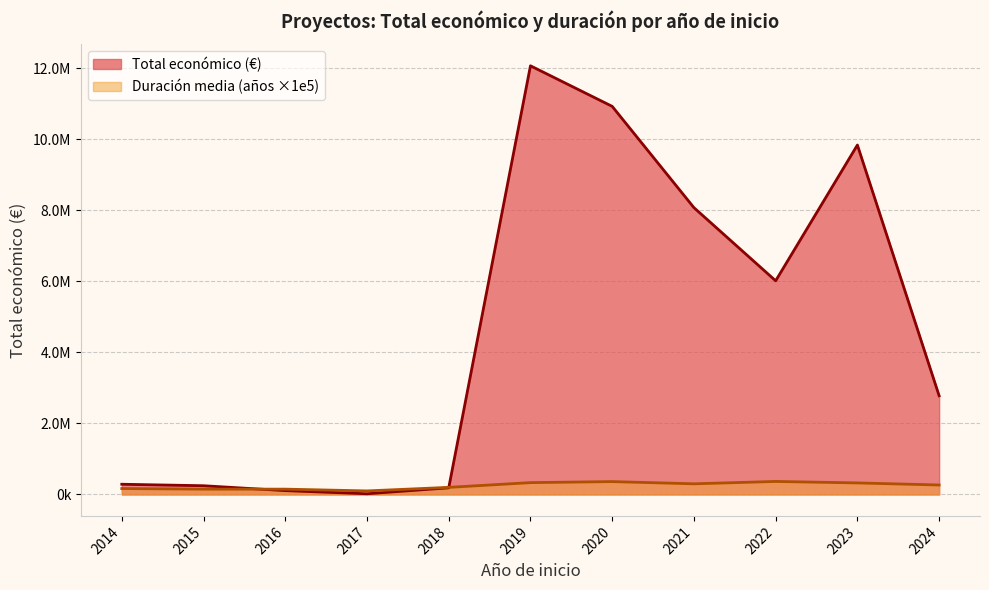

Which category has the highest value in the Total económico (M€) series?

2019